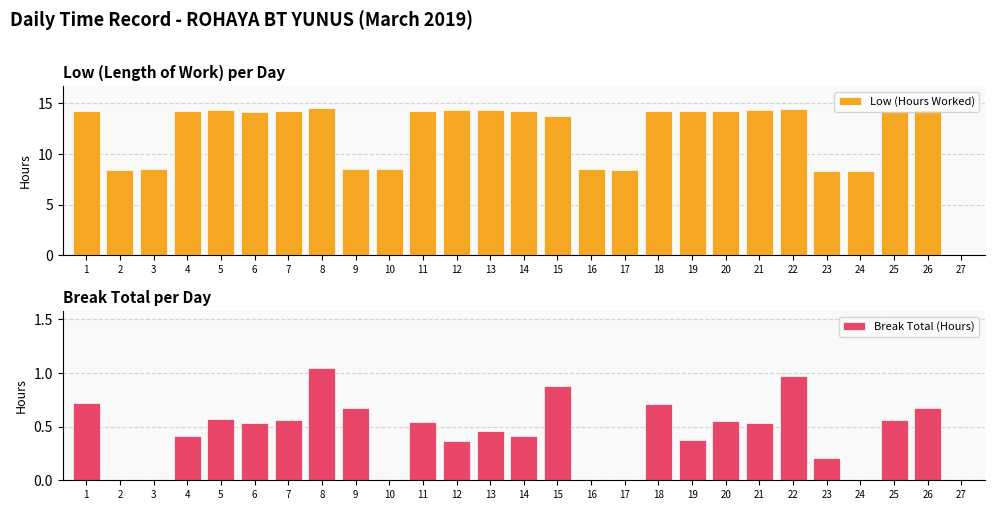

What is the difference between the second highest and minimum values in the Break Total (Hours) series?

1.0